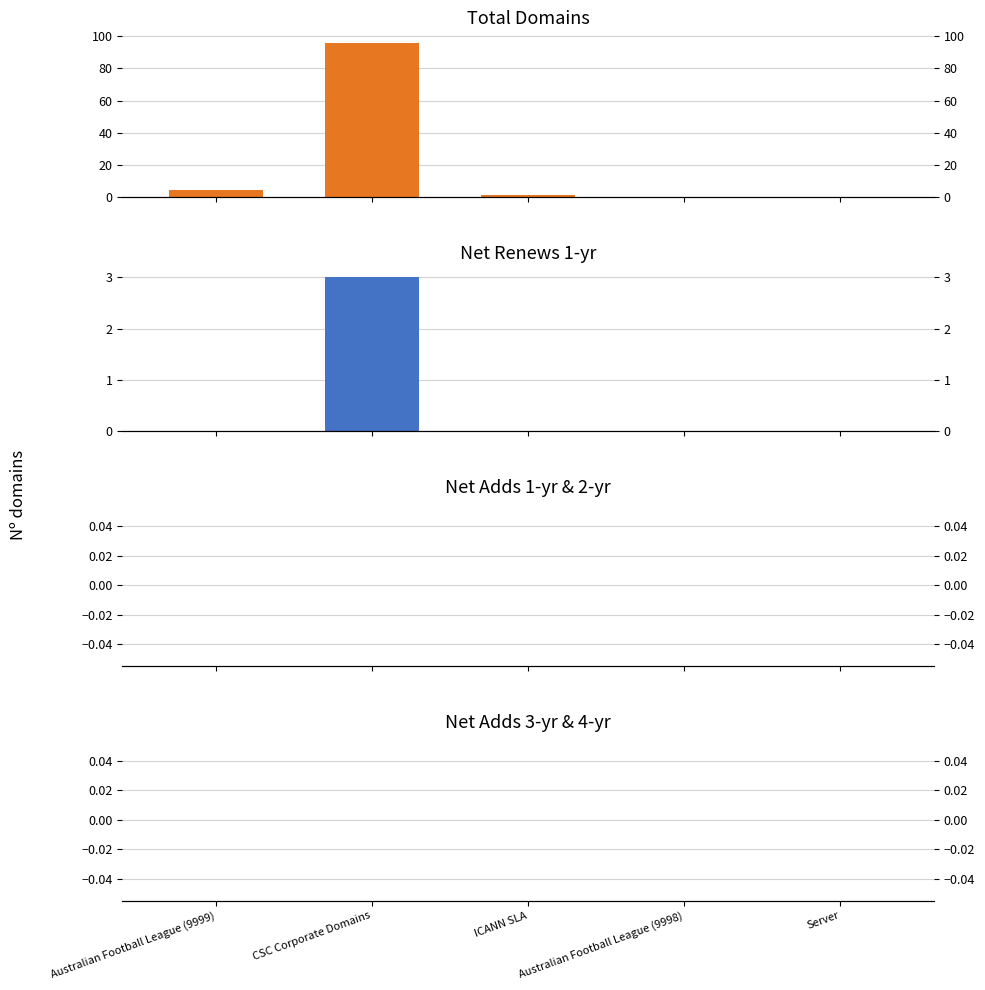

True or false: net-renews-1-yr has a value of 0 at Australian Football League (9998).

True